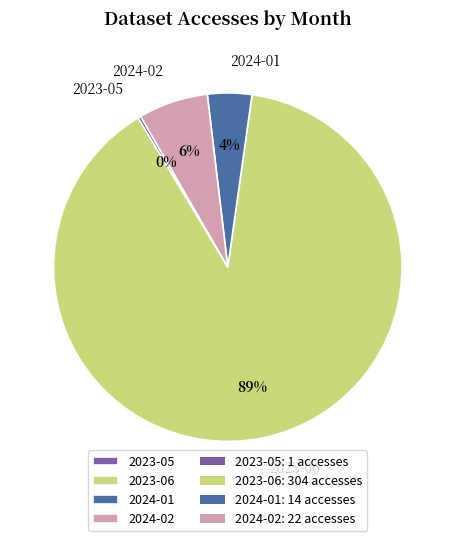

Between 2024-01 and 2024-02, which is larger?

2024-02